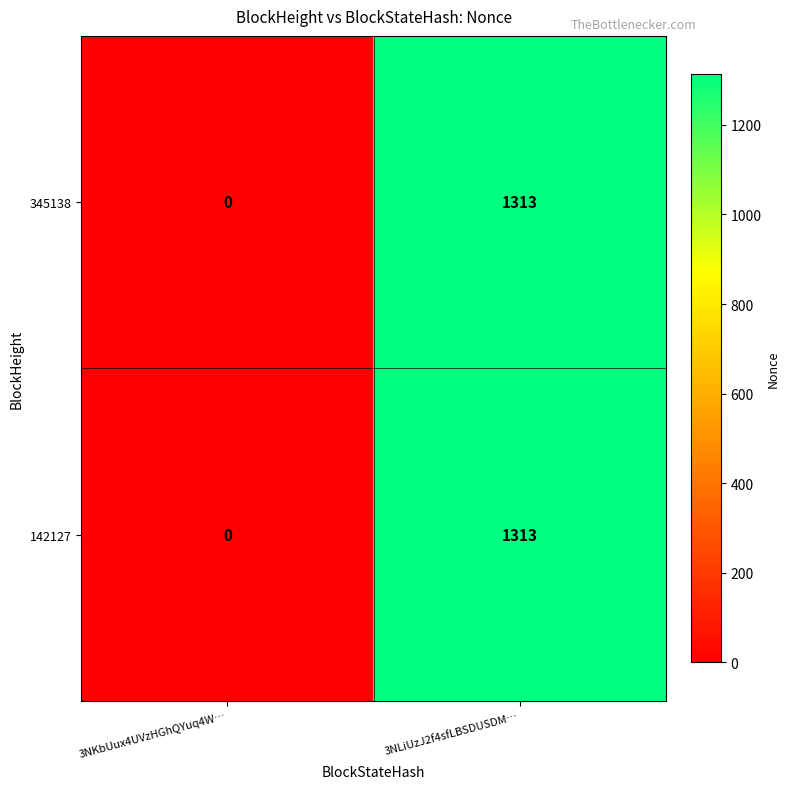

How many series are shown in this chart?

2